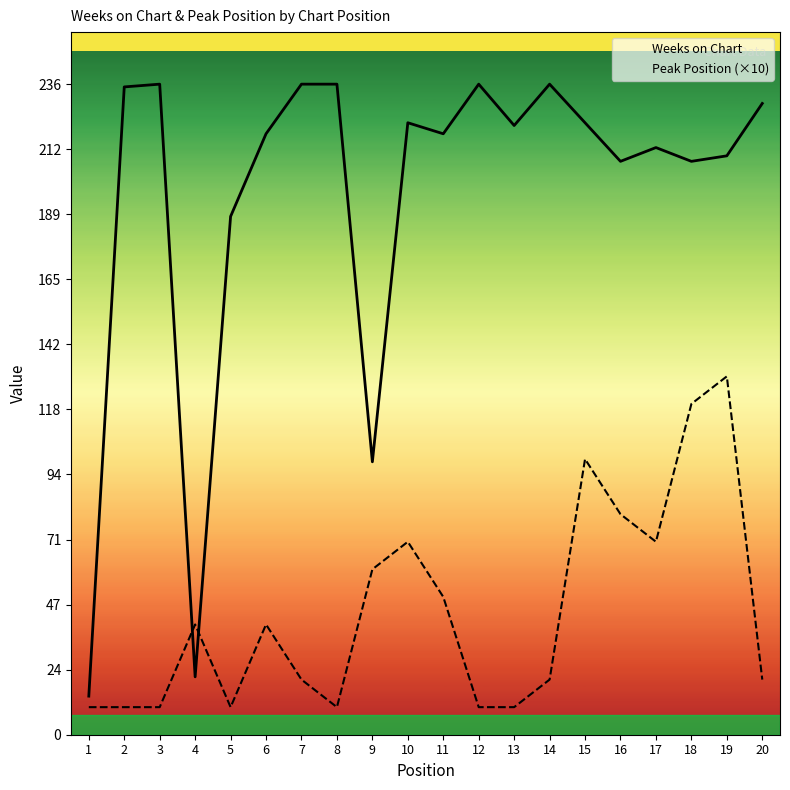

At which label is Peak Position (×10) closest to 70?

10